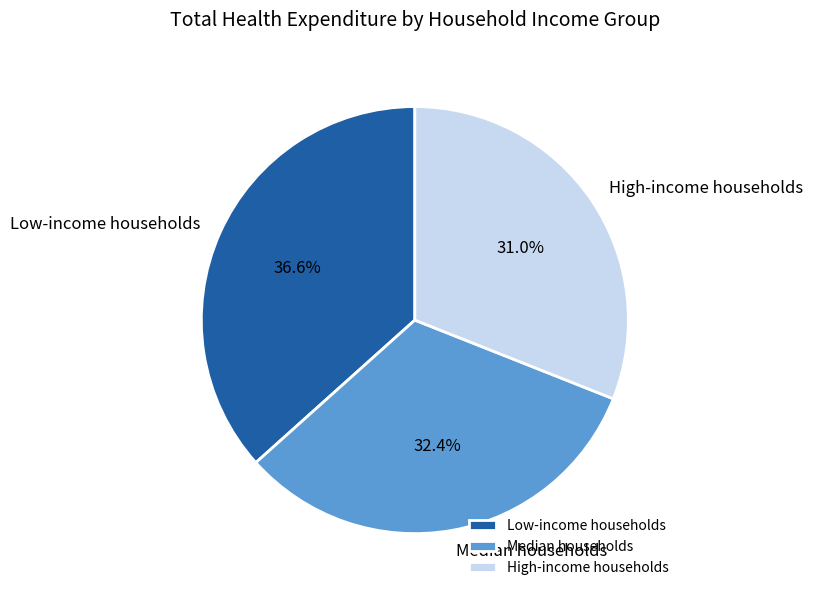

Combined, do Low-income households and High-income households account for over 50%?

Yes